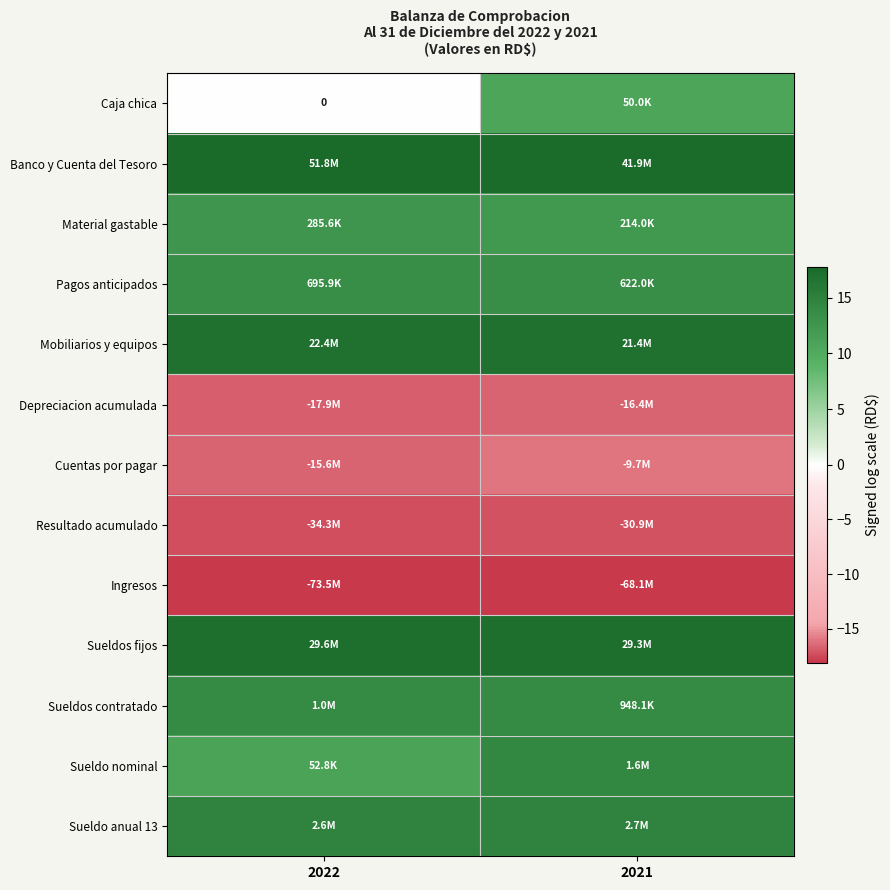

Rank the series at 2022 from highest to lowest value.

Banco y Cuenta del Tesoro, Sueldos fijos, Mobiliarios y equipos, Sueldo anual 13, Sueldos contratado, Pagos anticipados, Material gastable, Sueldo nominal, Caja chica, Cuentas por pagar, Depreciacion acumulada, Resultado acumulado, Ingresos